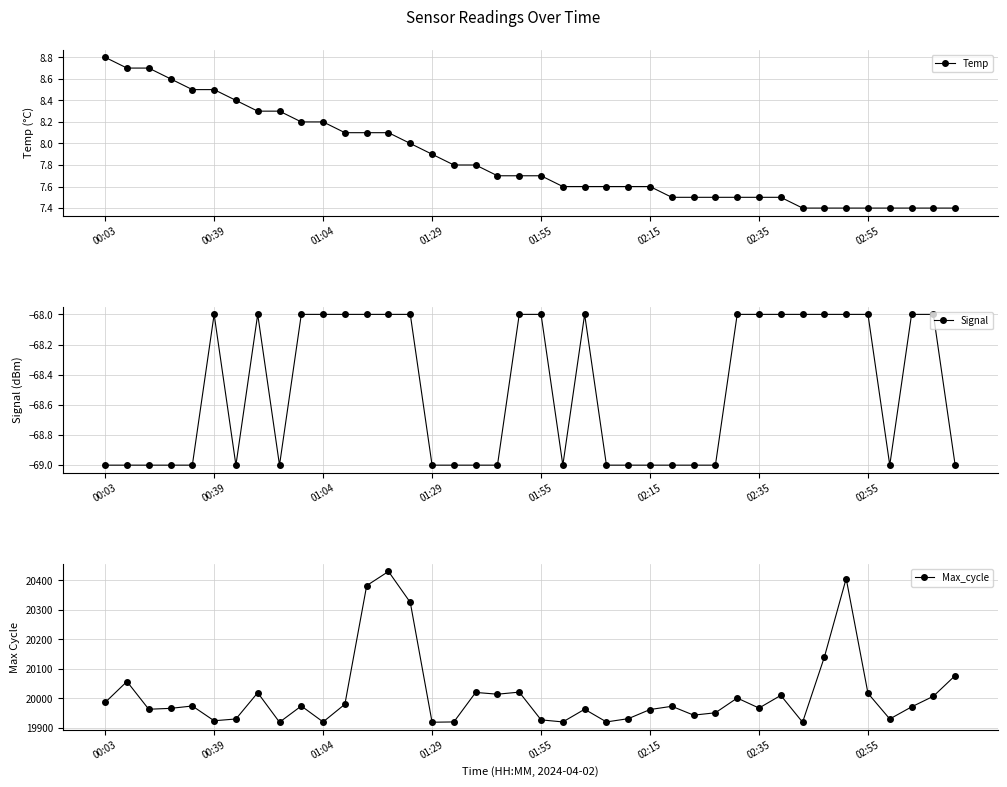

The Signal series shows -96.9 at 31. True or false?

False